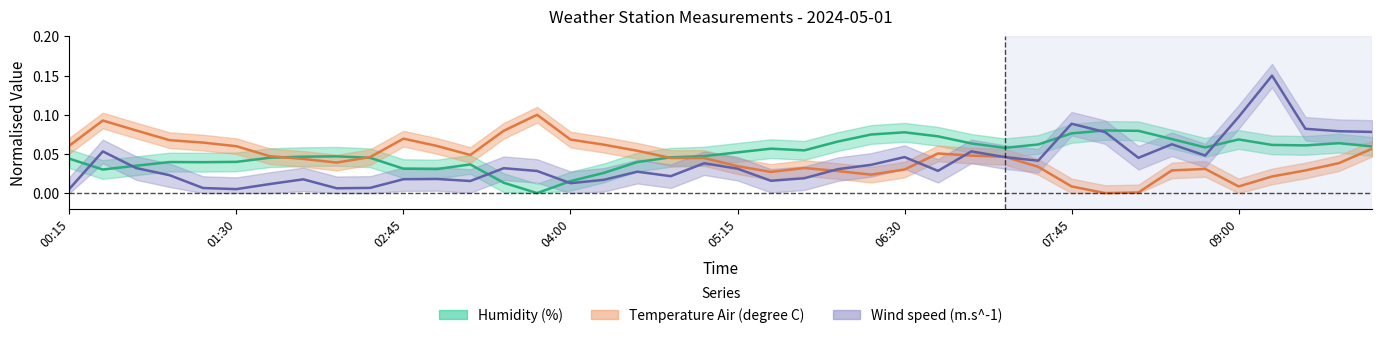

The value of wind_speed at 02:45 is 0.0. True or false?

True